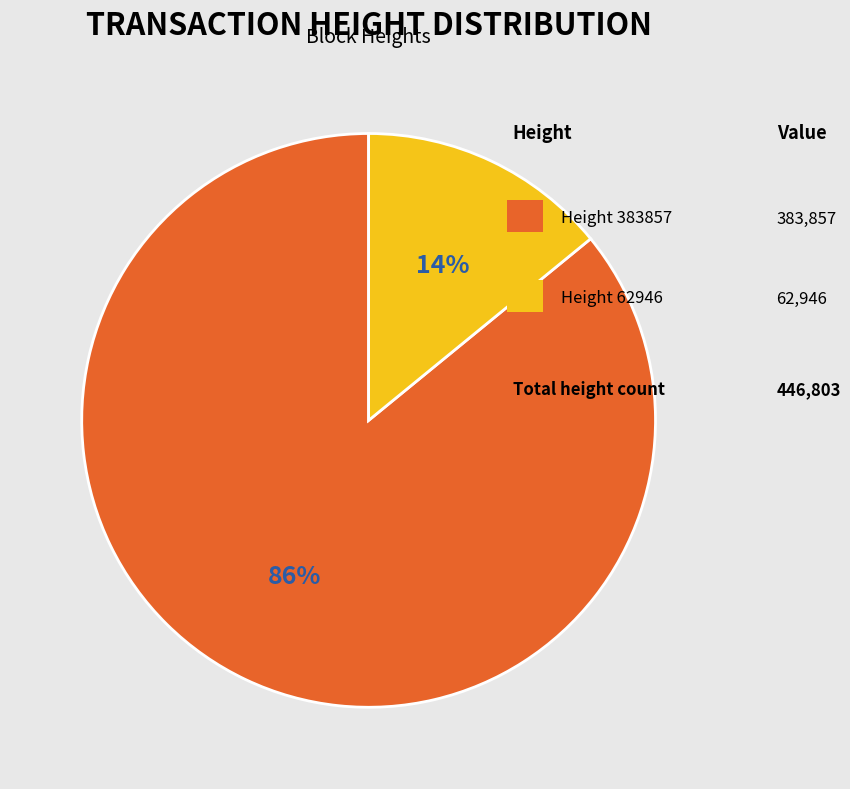

To the nearest percent, what is the average slice percentage?

50%